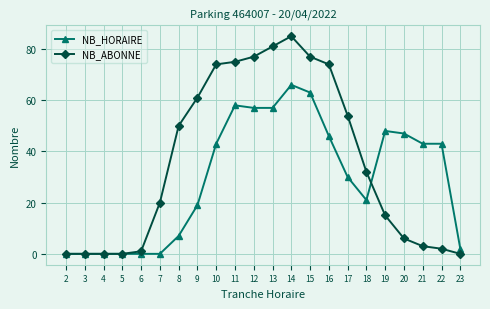

How many data points does each series have?

22